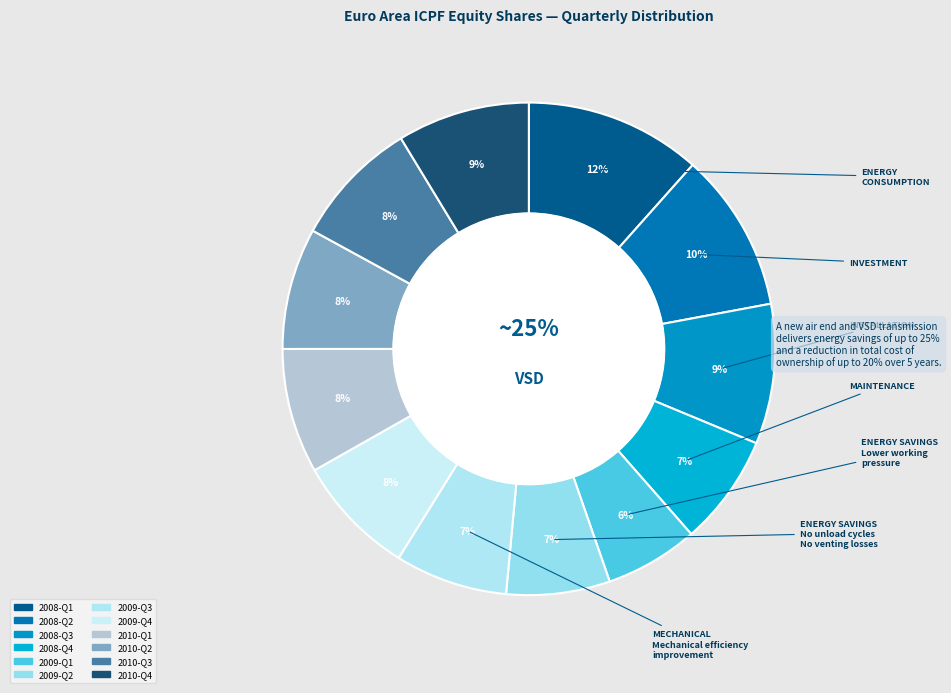

Approximately how many times larger is the value at 2009-Q3 compared to 2008-Q2?

0.7